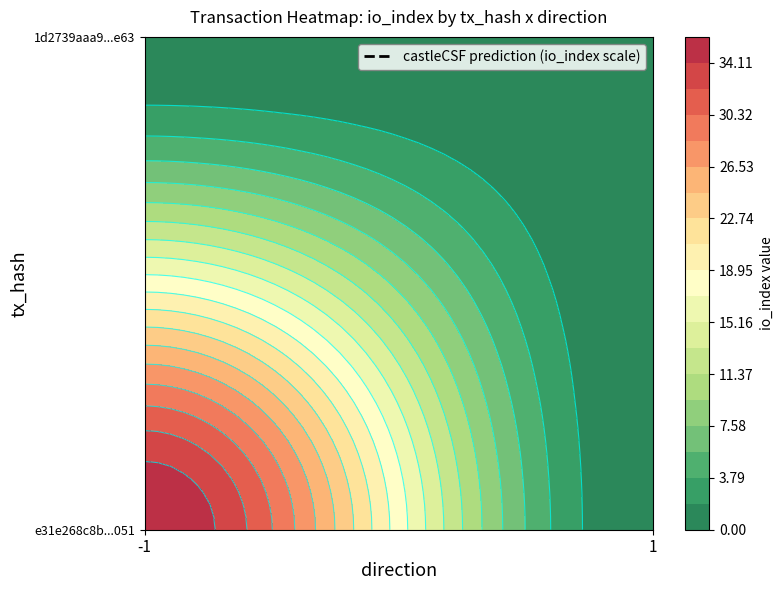

Rank the series at io_index from highest to lowest value.

e31e268c8bf5bdfb606f73b7541fdf70551c051, 1d2739aaa944c400d29ba093d5ac2ef75648e63